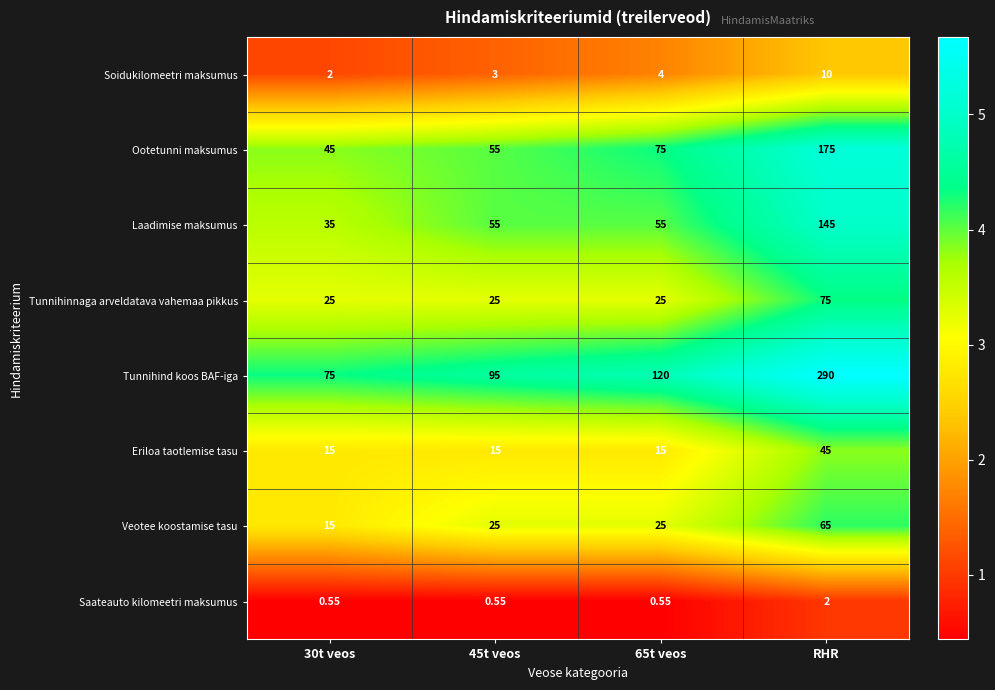

Rank the series by their maximum value, from highest to lowest.

Tunnihind koos BAF-iga, Ootetunni maksumus, Laadimise maksumus, Tunnihinnaga arveldatava vahemaa pikkus, Veotee koostamise tasu, Eriloa taotlemise tasu, Soidukilomeetri maksumus, Saateauto kilomeetri maksumus